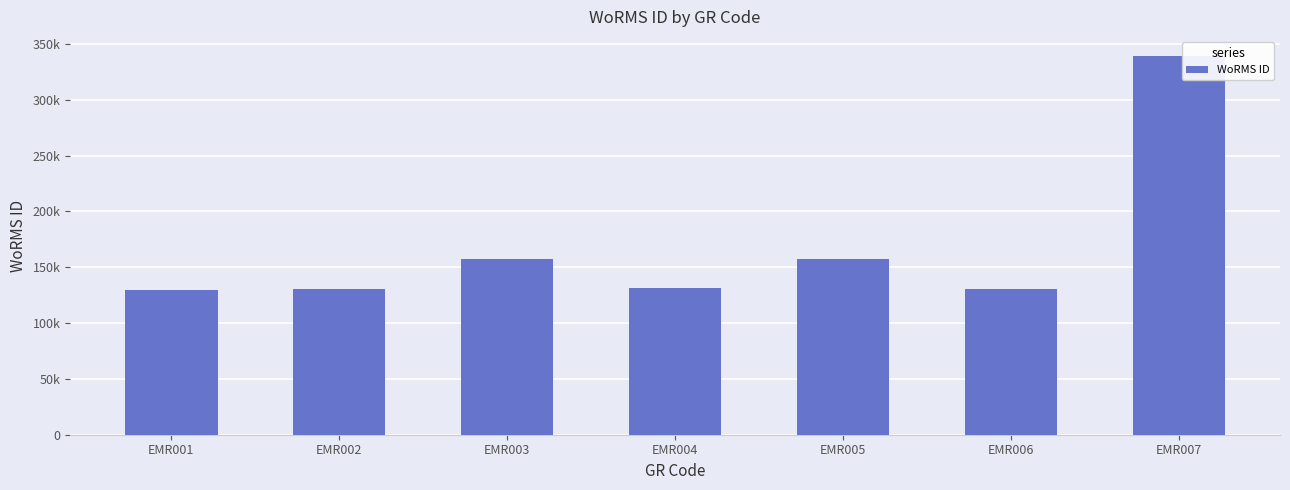

What is the value of the 7th bar from the left?

339374